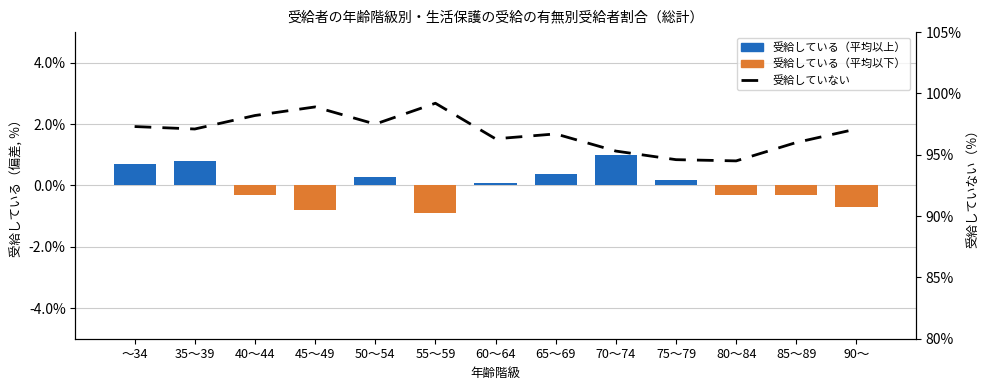

Between 50～54 and 80～84, which series saw the biggest shift?

受給していない